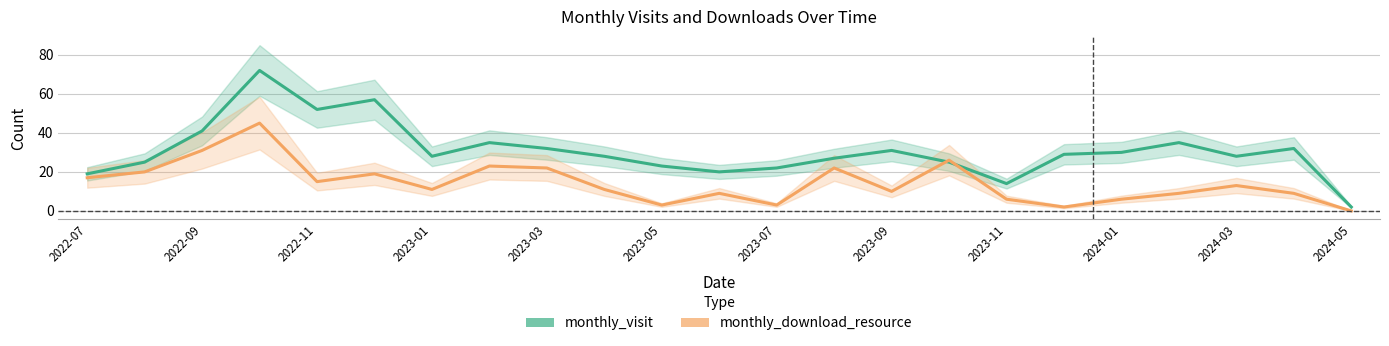

What is the sum of all monthly_visit values?

707